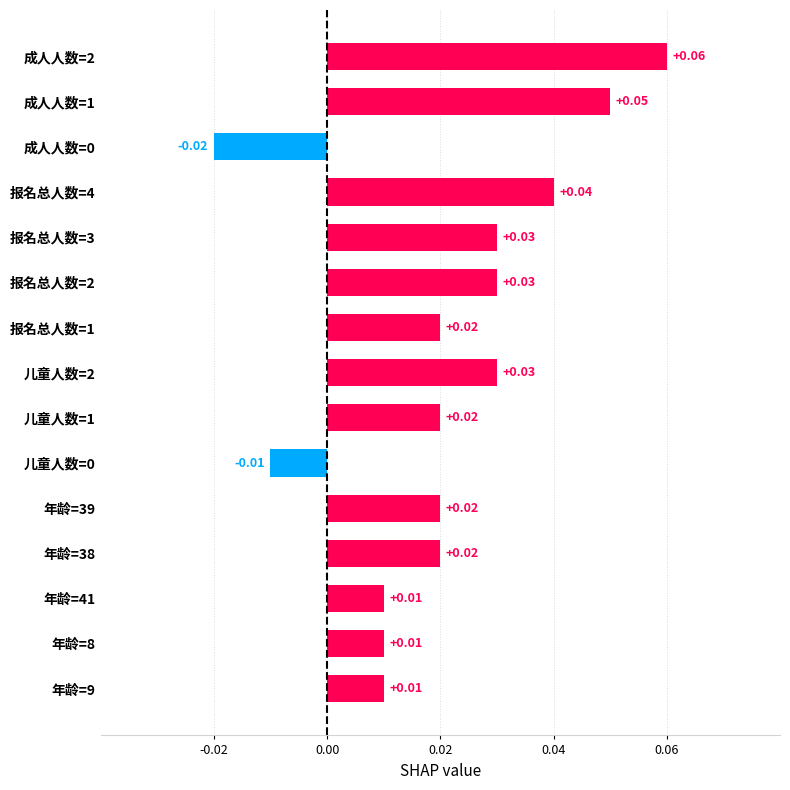

What is the sum of all values?

0.3